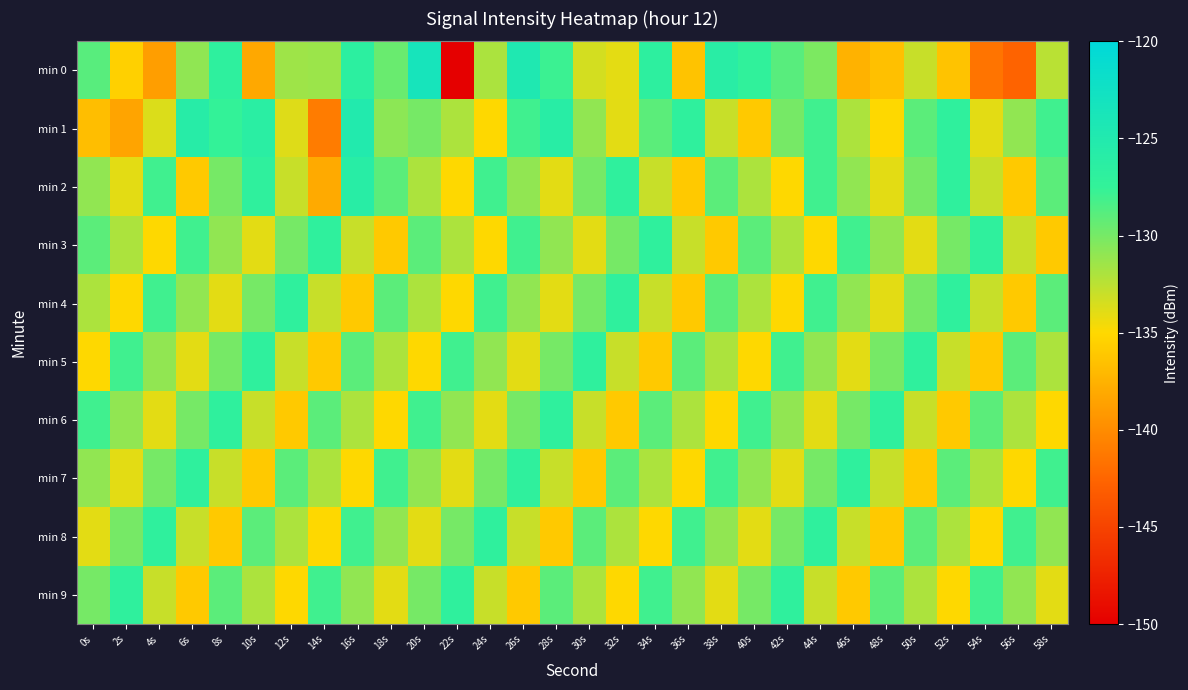

Reading left to right, list all the values displayed in this chart.

min 0: 0s=-128.9	2s=-135.6	4s=-138.8	6s=-130.9	8s=-126.9	10s=-138.1	12s=-131.5	14s=-131.3	16s=-126.6	18s=-129.5	20s=-123.5	22s=-150.2	24s=-131.9	26s=-124.6	28s=-127.8	30s=-133.4	32s=-134.0	34s=-126.7	36s=-136.4	38s=-126.0	40s=-127.2	42s=-128.9	44s=-130.2	46s=-137.5	48s=-136.5	50s=-133.0	52s=-136.4	54s=-141.5	56s=-142.7	58s=-132.5
min 1: 0s=-136.7	2s=-138.4	4s=-133.7	6s=-125.8	8s=-127.5	10s=-126.3	12s=-133.8	14s=-141.0	16s=-125.1	18s=-130.8	20s=-130.0	22s=-132.0	24s=-135.0	26s=-128.0	28s=-126.0	30s=-131.0	32s=-134.0	34s=-129.0	36s=-127.0	38s=-133.0	40s=-136.0	42s=-130.0	44s=-128.0	46s=-132.0	48s=-135.0	50s=-129.0	52s=-127.0	54s=-134.0	56s=-131.0	58s=-128.0
min 2: 0s=-131.0	2s=-134.0	4s=-128.0	6s=-136.0	8s=-130.0	10s=-127.0	12s=-133.0	14s=-138.0	16s=-126.0	18s=-129.0	20s=-132.0	22s=-135.0	24s=-128.0	26s=-131.0	28s=-134.0	30s=-130.0	32s=-127.0	34s=-133.0	36s=-136.0	38s=-129.0	40s=-132.0	42s=-135.0	44s=-128.0	46s=-131.0	48s=-134.0	50s=-130.0	52s=-127.0	54s=-133.0	56s=-136.0	58s=-129.0
min 3: 0s=-129.0	2s=-132.0	4s=-135.0	6s=-128.0	8s=-131.0	10s=-134.0	12s=-130.0	14s=-127.0	16s=-133.0	18s=-136.0	20s=-129.0	22s=-132.0	24s=-135.0	26s=-128.0	28s=-131.0	30s=-134.0	32s=-130.0	34s=-127.0	36s=-133.0	38s=-136.0	40s=-129.0	42s=-132.0	44s=-135.0	46s=-128.0	48s=-131.0	50s=-134.0	52s=-130.0	54s=-127.0	56s=-133.0	58s=-136.0
min 4: 0s=-132.0	2s=-135.0	4s=-128.0	6s=-131.0	8s=-134.0	10s=-130.0	12s=-127.0	14s=-133.0	16s=-136.0	18s=-129.0	20s=-132.0	22s=-135.0	24s=-128.0	26s=-131.0	28s=-134.0	30s=-130.0	32s=-127.0	34s=-133.0	36s=-136.0	38s=-129.0	40s=-132.0	42s=-135.0	44s=-128.0	46s=-131.0	48s=-134.0	50s=-130.0	52s=-127.0	54s=-133.0	56s=-136.0	58s=-129.0
min 5: 0s=-135.0	2s=-128.0	4s=-131.0	6s=-134.0	8s=-130.0	10s=-127.0	12s=-133.0	14s=-136.0	16s=-129.0	18s=-132.0	20s=-135.0	22s=-128.0	24s=-131.0	26s=-134.0	28s=-130.0	30s=-127.0	32s=-133.0	34s=-136.0	36s=-129.0	38s=-132.0	40s=-135.0	42s=-128.0	44s=-131.0	46s=-134.0	48s=-130.0	50s=-127.0	52s=-133.0	54s=-136.0	56s=-129.0	58s=-132.0
min 6: 0s=-128.0	2s=-131.0	4s=-134.0	6s=-130.0	8s=-127.0	10s=-133.0	12s=-136.0	14s=-129.0	16s=-132.0	18s=-135.0	20s=-128.0	22s=-131.0	24s=-134.0	26s=-130.0	28s=-127.0	30s=-133.0	32s=-136.0	34s=-129.0	36s=-132.0	38s=-135.0	40s=-128.0	42s=-131.0	44s=-134.0	46s=-130.0	48s=-127.0	50s=-133.0	52s=-136.0	54s=-129.0	56s=-132.0	58s=-135.0
min 7: 0s=-131.0	2s=-134.0	4s=-130.0	6s=-127.0	8s=-133.0	10s=-136.0	12s=-129.0	14s=-132.0	16s=-135.0	18s=-128.0	20s=-131.0	22s=-134.0	24s=-130.0	26s=-127.0	28s=-133.0	30s=-136.0	32s=-129.0	34s=-132.0	36s=-135.0	38s=-128.0	40s=-131.0	42s=-134.0	44s=-130.0	46s=-127.0	48s=-133.0	50s=-136.0	52s=-129.0	54s=-132.0	56s=-135.0	58s=-128.0
min 8: 0s=-134.0	2s=-130.0	4s=-127.0	6s=-133.0	8s=-136.0	10s=-129.0	12s=-132.0	14s=-135.0	16s=-128.0	18s=-131.0	20s=-134.0	22s=-130.0	24s=-127.0	26s=-133.0	28s=-136.0	30s=-129.0	32s=-132.0	34s=-135.0	36s=-128.0	38s=-131.0	40s=-134.0	42s=-130.0	44s=-127.0	46s=-133.0	48s=-136.0	50s=-129.0	52s=-132.0	54s=-135.0	56s=-128.0	58s=-131.0
min 9: 0s=-130.0	2s=-127.0	4s=-133.0	6s=-136.0	8s=-129.0	10s=-132.0	12s=-135.0	14s=-128.0	16s=-131.0	18s=-134.0	20s=-130.0	22s=-127.0	24s=-133.0	26s=-136.0	28s=-129.0	30s=-132.0	32s=-135.0	34s=-128.0	36s=-131.0	38s=-134.0	40s=-130.0	42s=-127.0	44s=-133.0	46s=-136.0	48s=-129.0	50s=-132.0	52s=-135.0	54s=-128.0	56s=-131.0	58s=-134.0